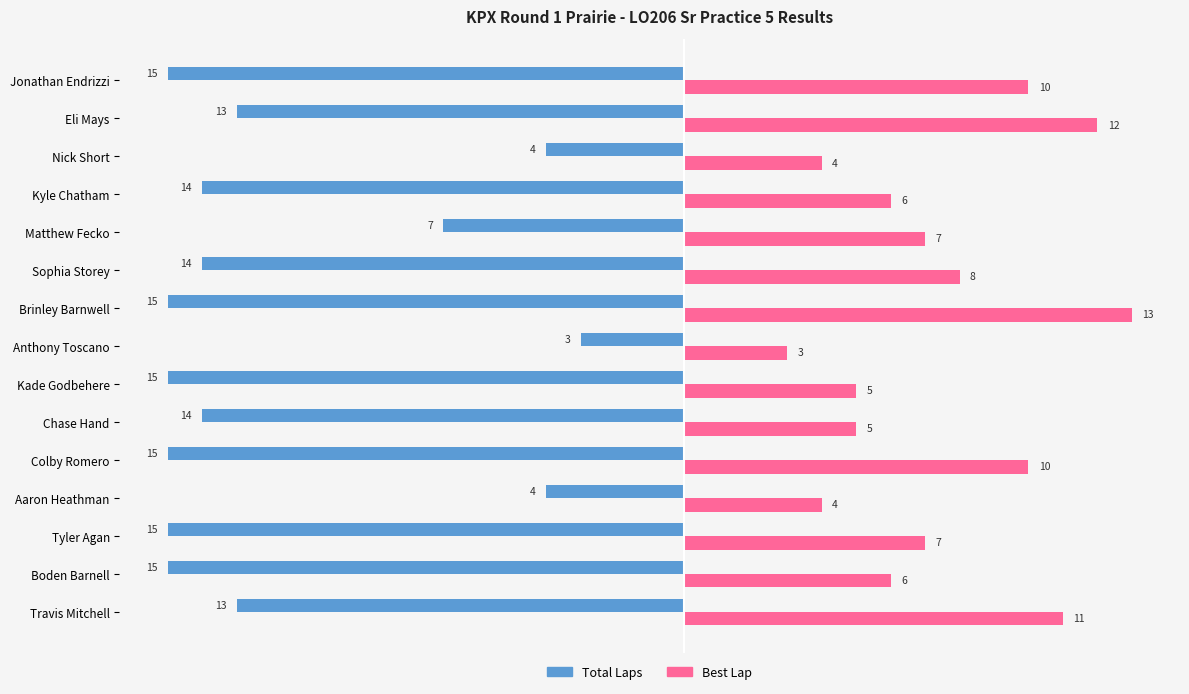

Which series has the largest total across all categories?

Best Lap